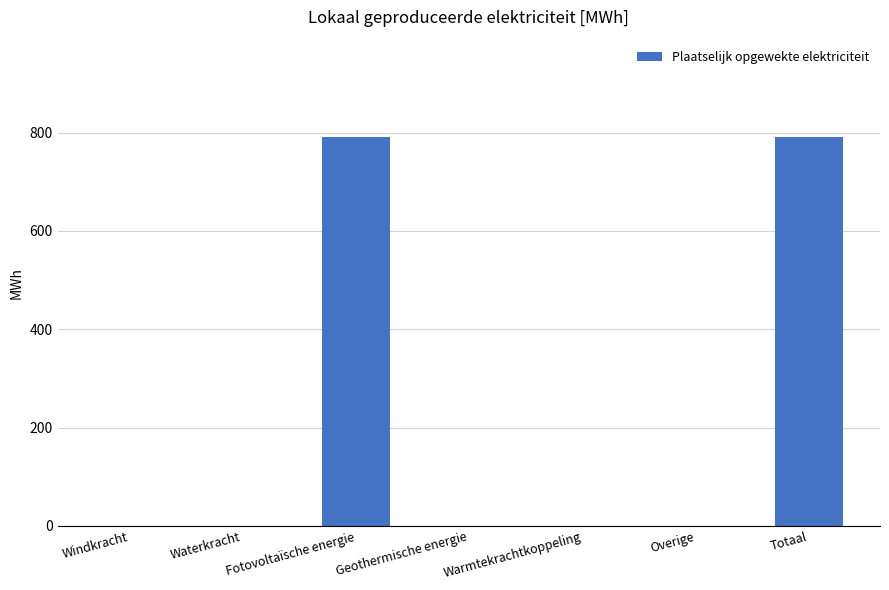

How many categories are shown in the chart?

7